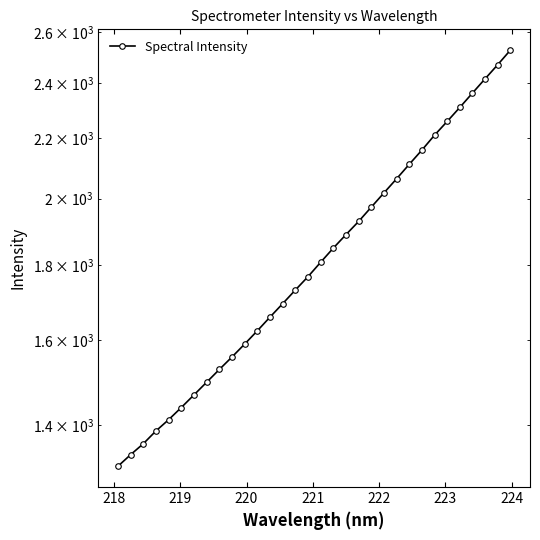

What is the maximum value shown in the chart?

2527.3